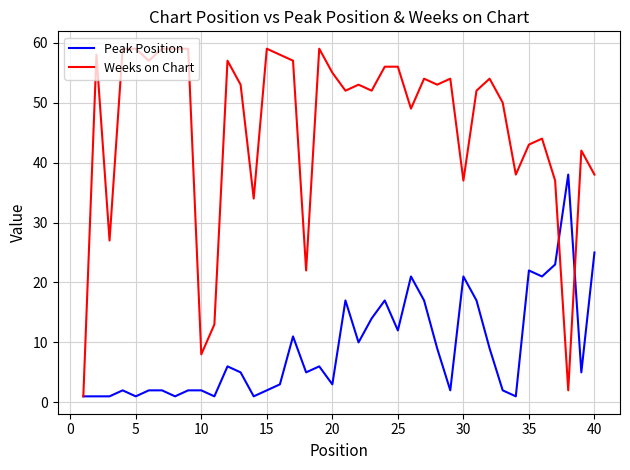

Which series has the largest total across all categories?

Weeks on Chart